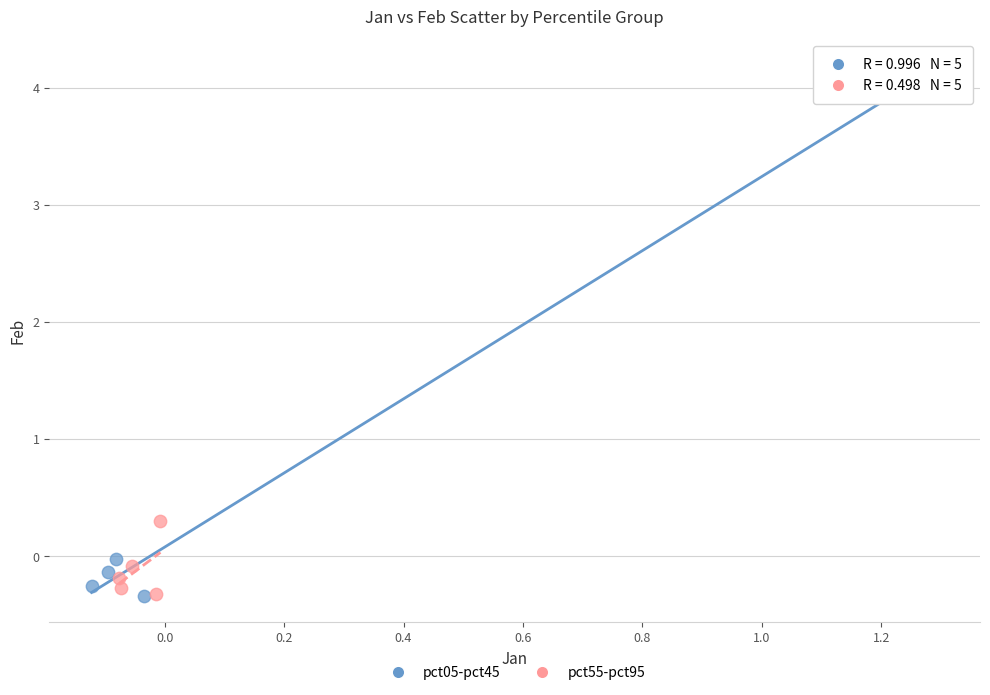

Which series has the largest Y range (max minus min)?

pct05-pct45